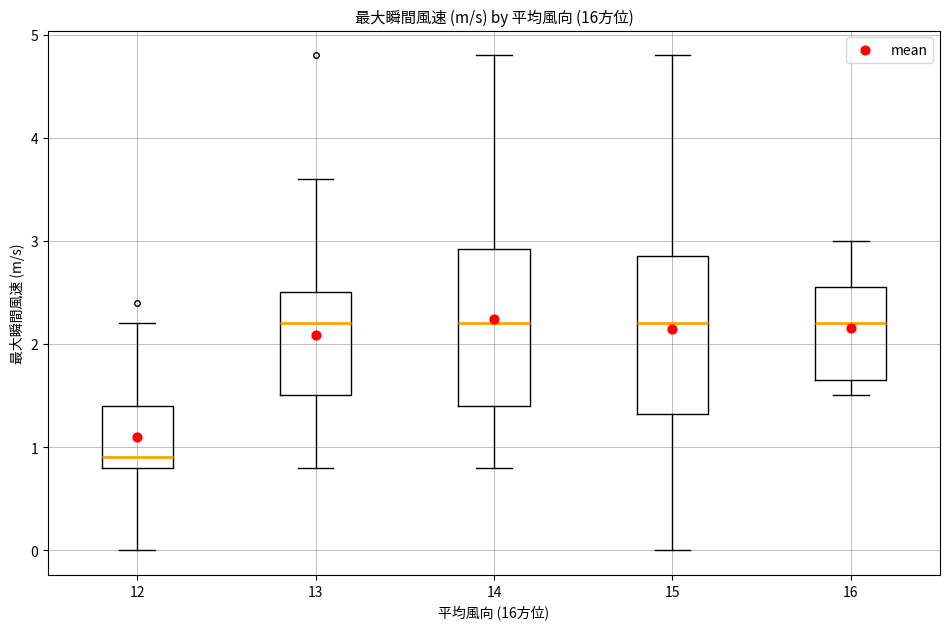

Where does the lower whisker of the box at x = 13 end on the y-axis? The values are not printed on the chart, so give them approximately, as read against the axis.

0.8